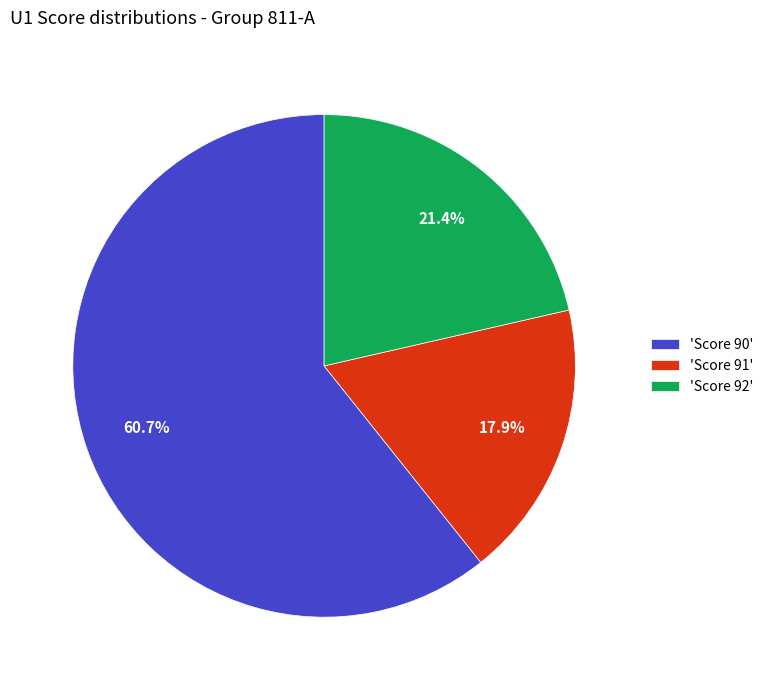

How many segments does this pie chart have?

3